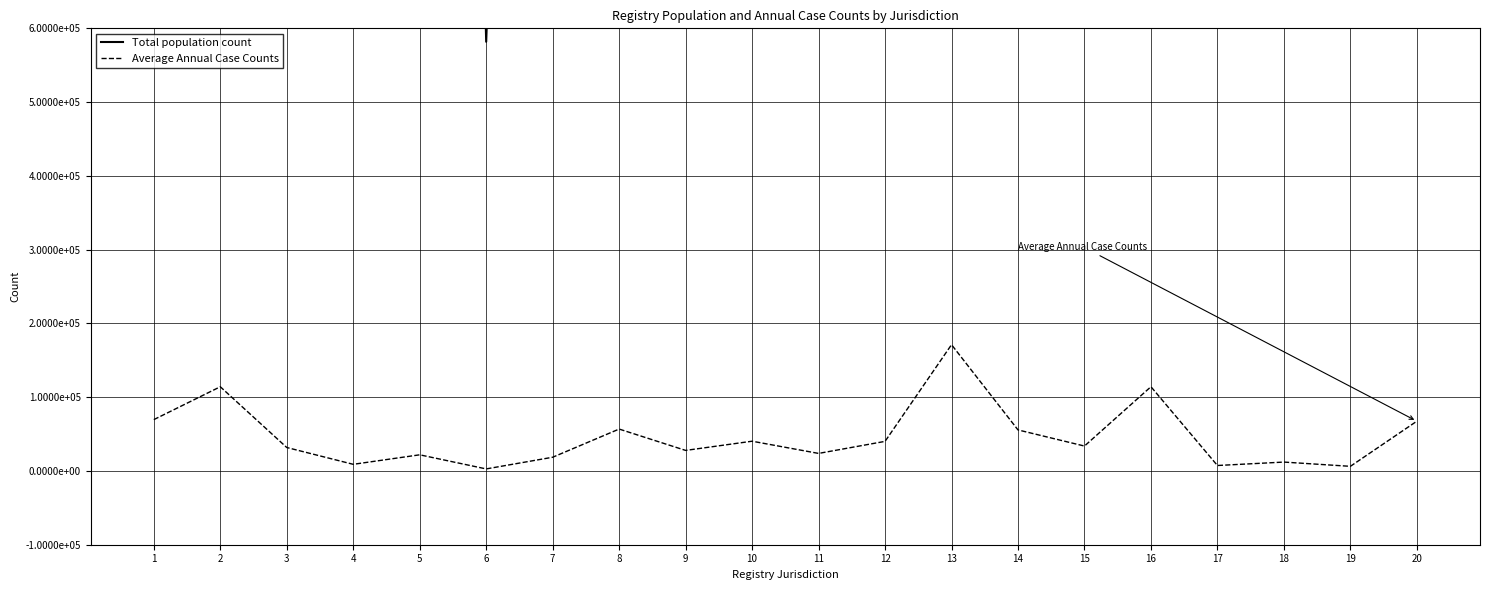

List the labels in order of Total population count value, smallest first.

6, 19, 4, 17, 18, 7, 5, 9, 11, 3, 15, 12, 14, 10, 8, 20, 1, 16, 2, 13